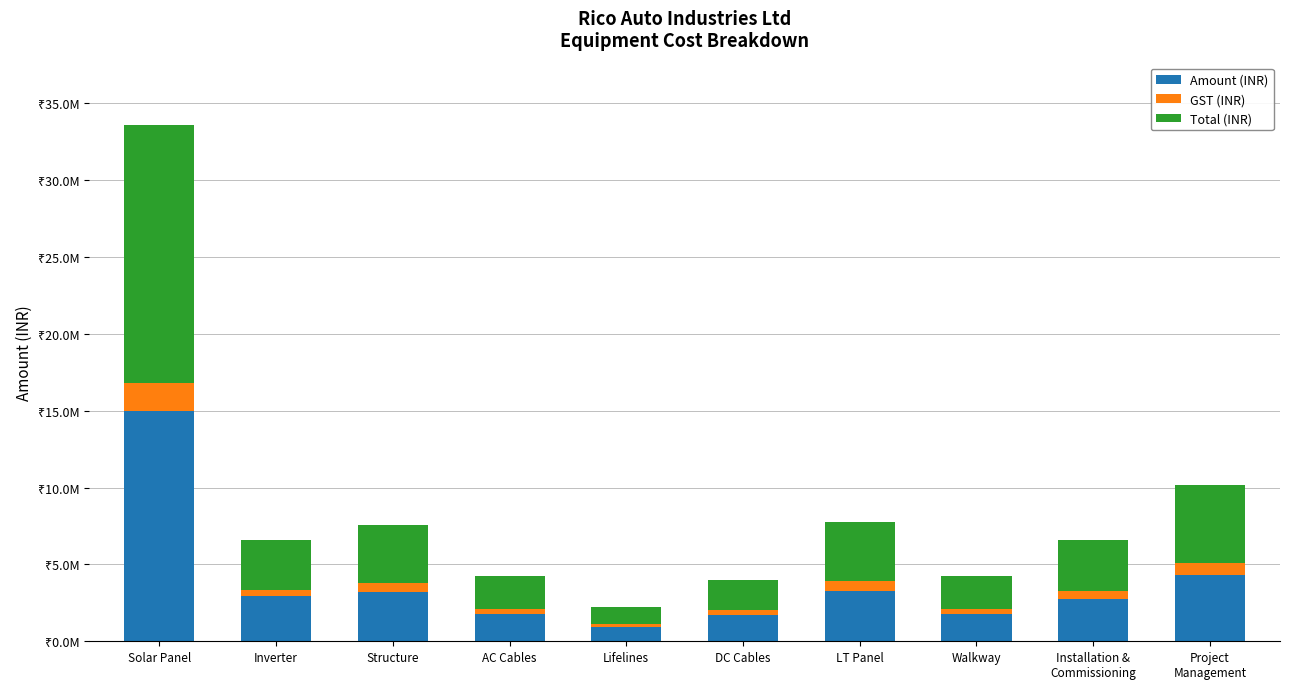

Are the bars horizontal?

No